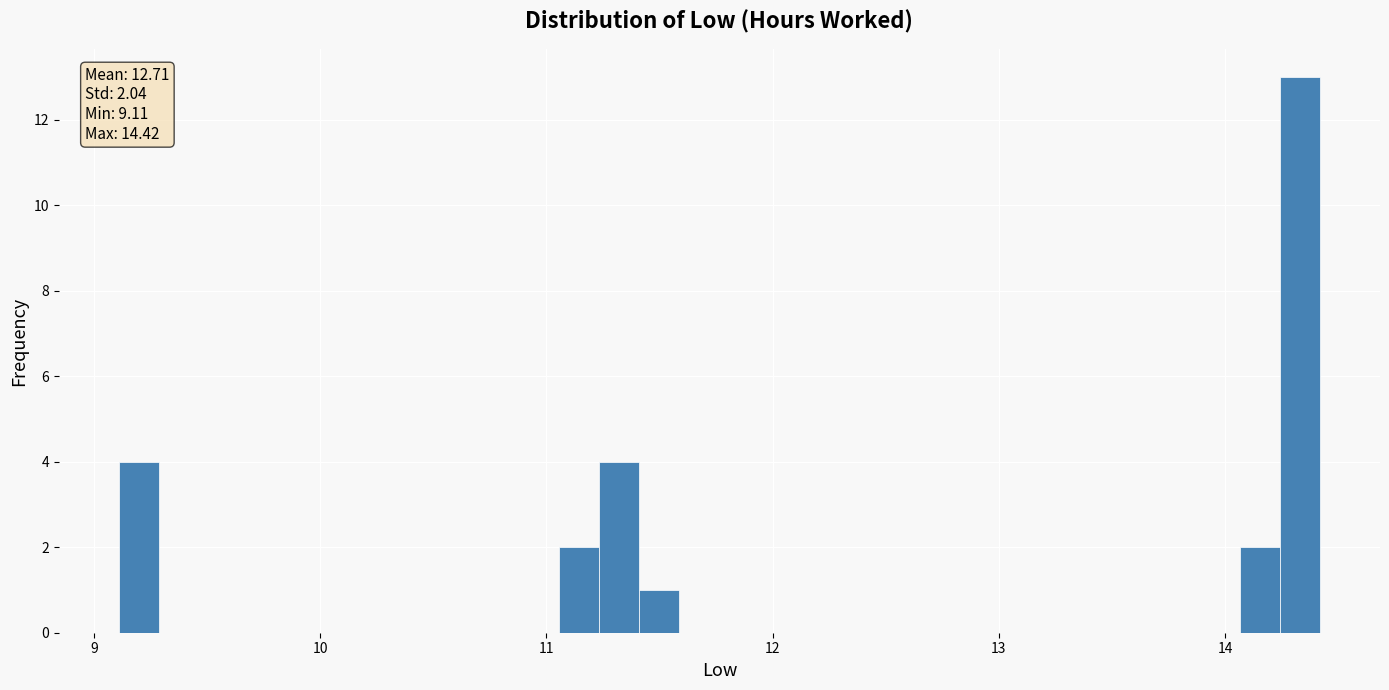

Around what value on the x-axis is the tallest bar? Give the approximate position of its centre, as read against the axis.

14.3